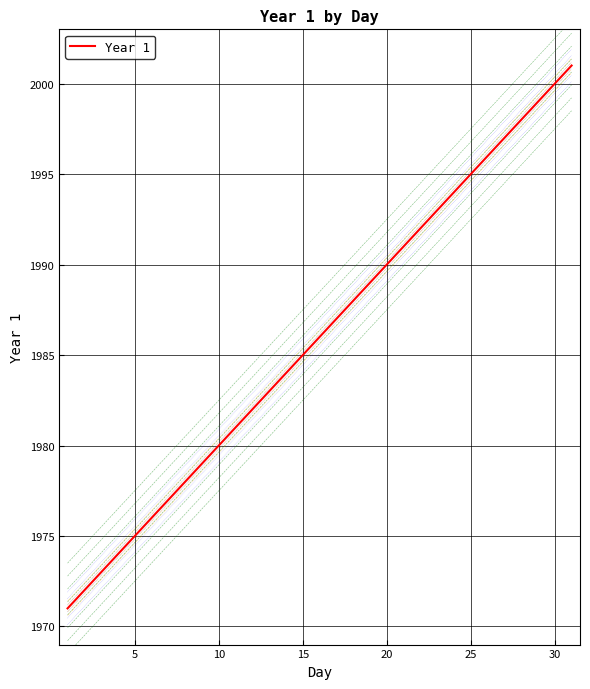

True or false: there are more than 1 points higher than both neighbors.

False